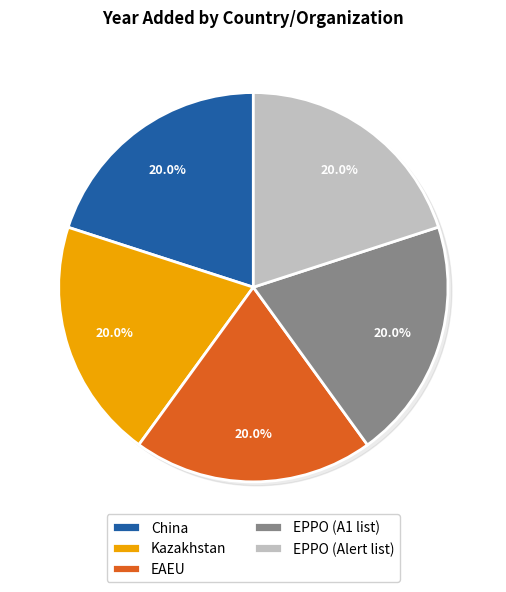

To the nearest percent, what percentage of the pie is EPPO (A1 list)?

20%